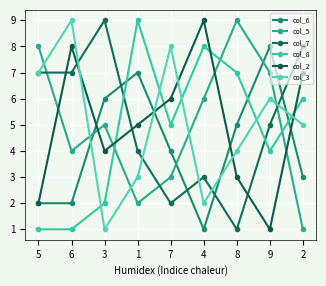

Reading left to right, transcribe all the data shown in this chart.

col_6: 5=2	6=2	3=6	1=7	7=4	4=1	8=5	9=8	2=3
col_5: 5=8	6=4	3=5	1=2	7=3	4=6	8=9	9=7	2=1
col_7: 5=7	6=7	3=9	1=4	7=2	4=3	8=1	9=5	2=8
col_8: 5=1	6=1	3=2	1=9	7=5	4=8	8=7	9=4	2=6
col_2: 5=2	6=8	3=4	1=5	7=6	4=9	8=3	9=1	2=7
col_3: 5=7	6=9	3=1	1=3	7=8	4=2	8=4	9=6	2=5